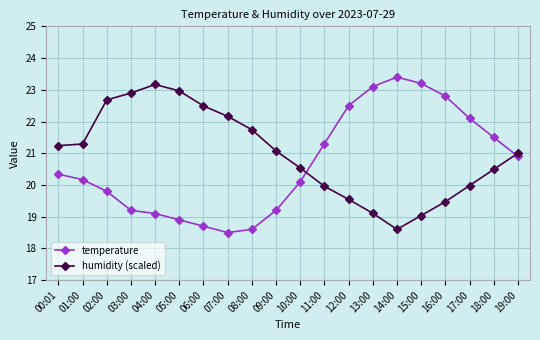

How many interior local peaks does the temperature series have?

1